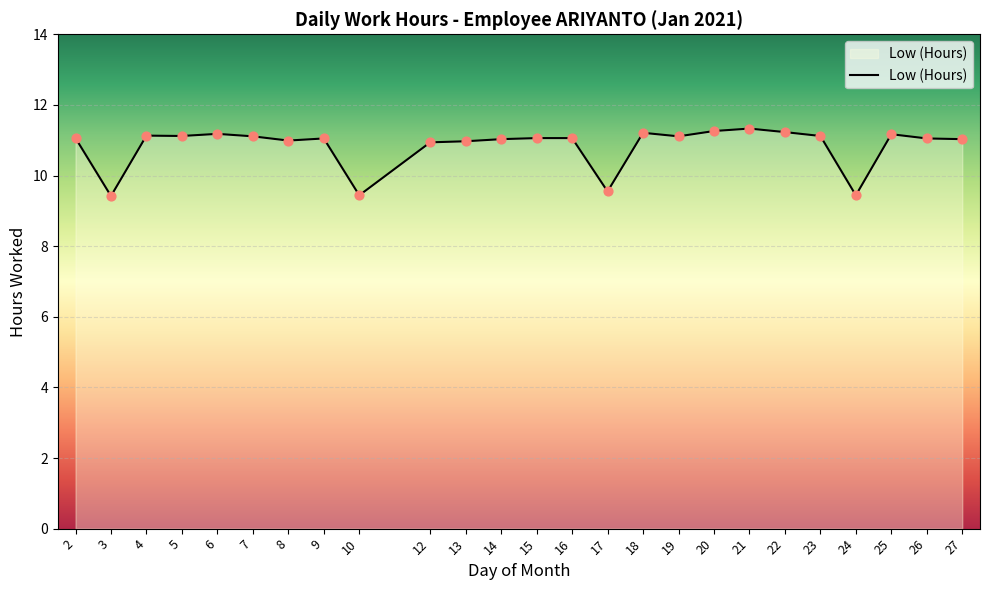

What is the ratio of the value at 13 to the value at 15?

1.0